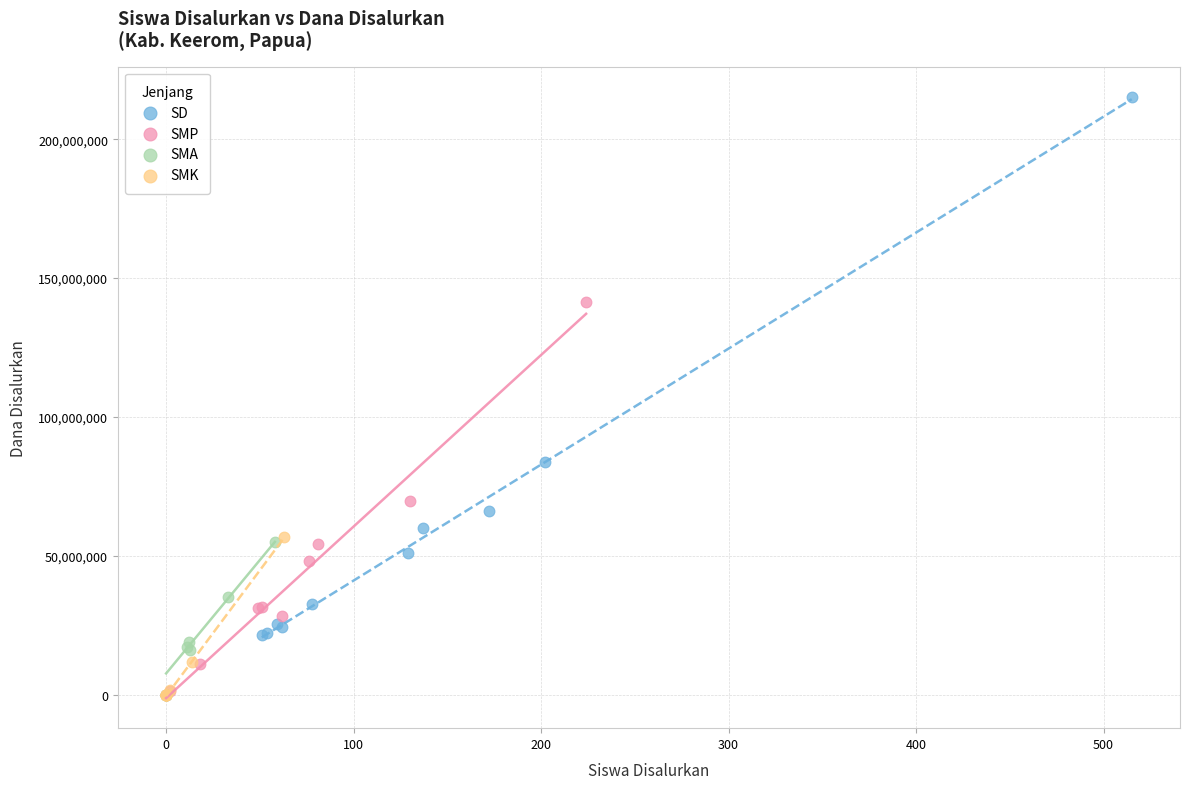

Which series has the widest spread of Y values?

SD